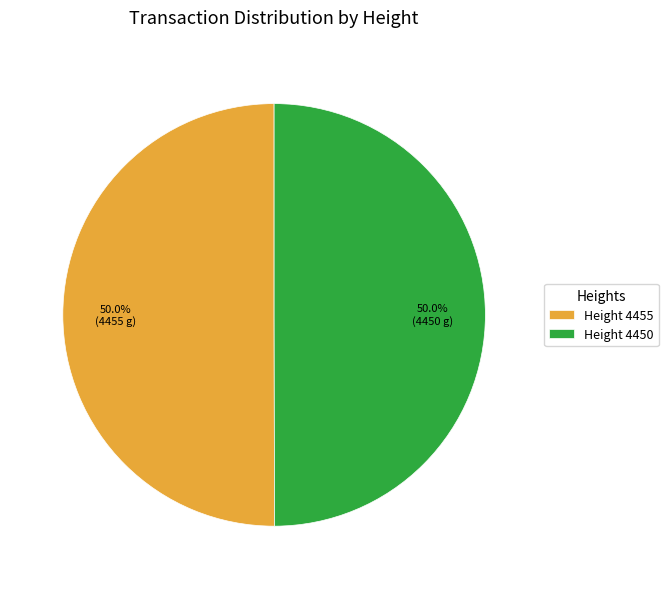

Combined, what portion of the pie is Height 4450 and Height 4455?

100.0%